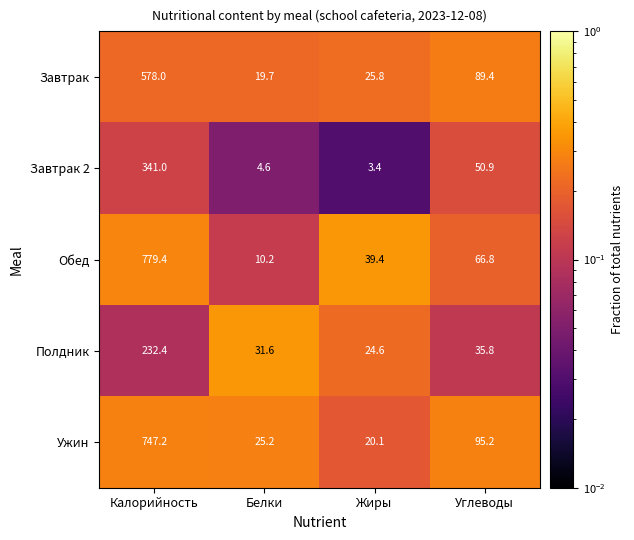

Reading left to right, list all the values displayed in this chart.

Завтрак: 578.0	19.7	25.8	89.4
Завтрак 2: 341.0	4.6	3.4	50.9
Обед: 779.4	10.2	39.4	66.8
Полдник: 232.4	31.6	24.6	35.8
Ужин: 747.2	25.2	20.1	95.2